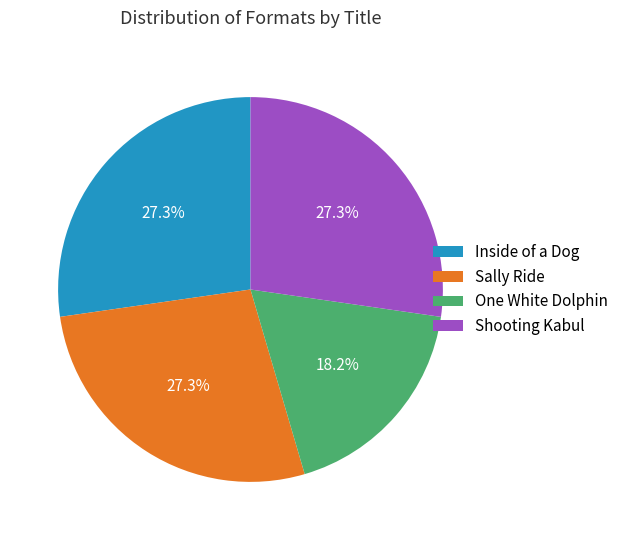

To the nearest percent, what percentage of the pie is Shooting Kabul?

27%